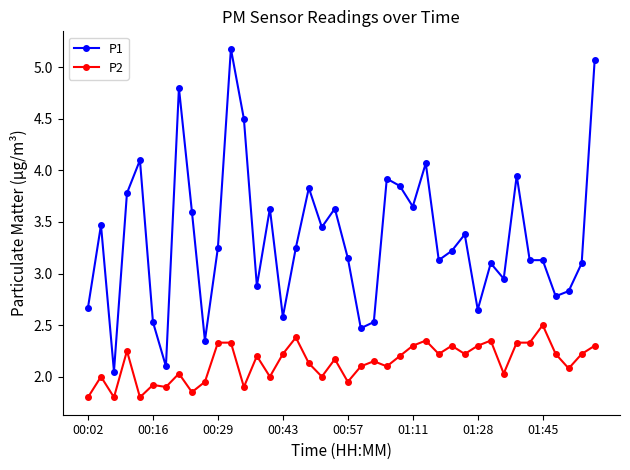

How many lines are shown in the chart?

2